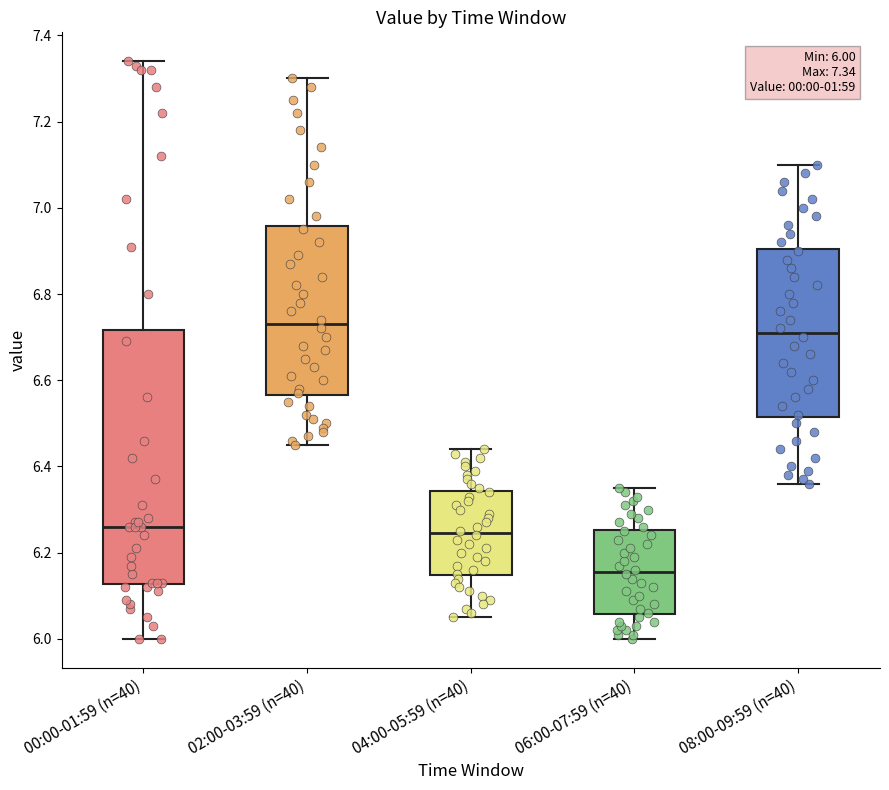

Which box's median line is the lowest?

06:00-07:59 (n=40)